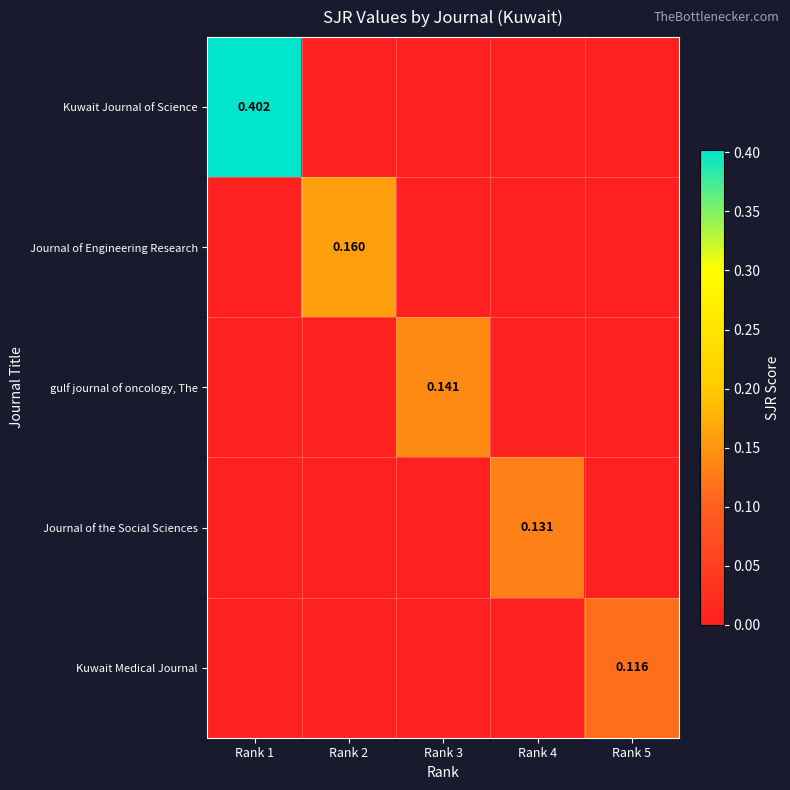

True or false: Journal of the Social Sciences has a value of 0.0 at Rank 3.

True